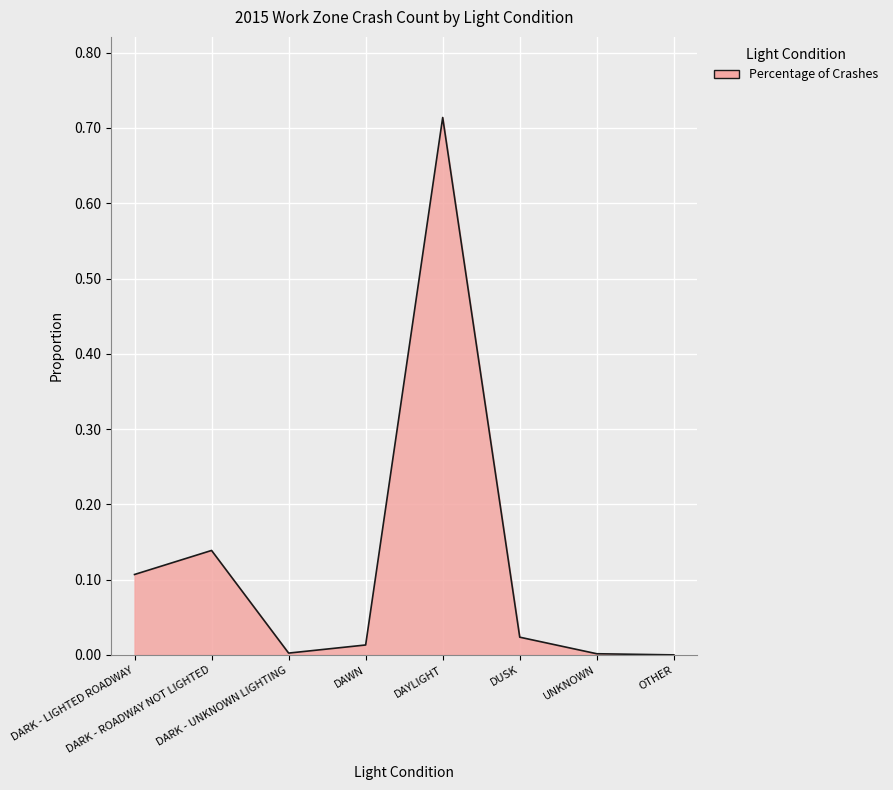

What is the label of the 7th point from the right?

DARK - ROADWAY NOT LIGHTED